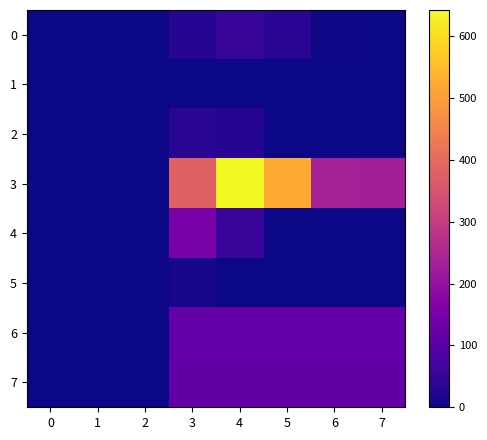

Reading left to right, extract all data points from this chart.

0: 0=0.0	1=0.0	2=0.0	3=26.1	4=50.0	5=30.7	6=4.0	7=0.0
1: 0=0.0	1=0.0	2=0.0	3=0.0	4=0.0	5=0.0	6=0.0	7=0.0
2: 0=0.0	1=0.0	2=0.0	3=31.0	4=25.9	5=0.0	6=0.0	7=0.0
3: 0=0.0	1=0.0	2=0.0	3=380.4	4=642.0	5=519.4	6=234.9	7=228.8
4: 0=0.0	1=0.0	2=0.0	3=155.2	4=51.7	5=0.0	6=0.0	7=0.0
5: 0=0.0	1=0.0	2=0.0	3=11.6	4=0.0	5=0.0	6=0.0	7=0.0
6: 0=0.0	1=0.0	2=0.0	3=118.6	4=118.6	5=118.6	6=118.6	7=118.6
7: 0=0.0	1=0.0	2=0.0	3=116.7	4=116.7	5=116.7	6=116.7	7=116.7